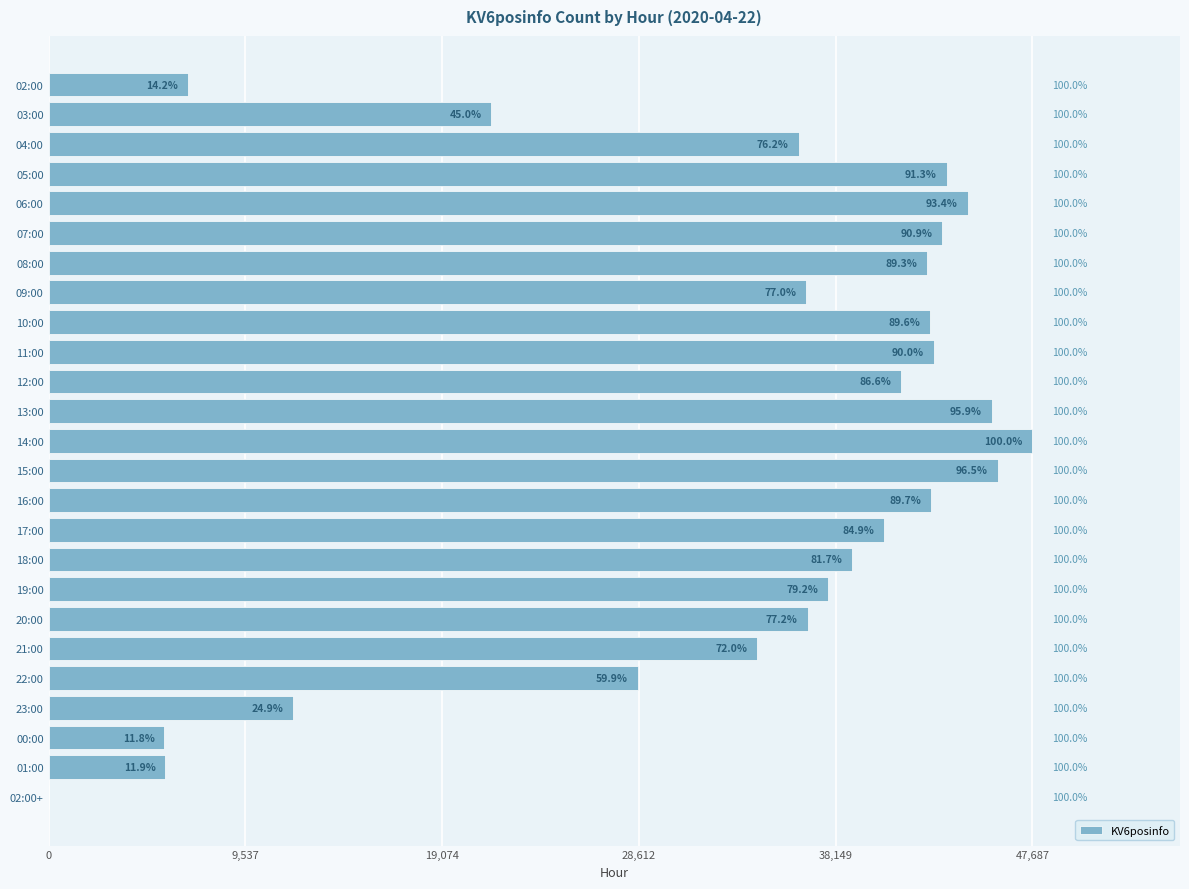

Are the bars horizontal?

Yes